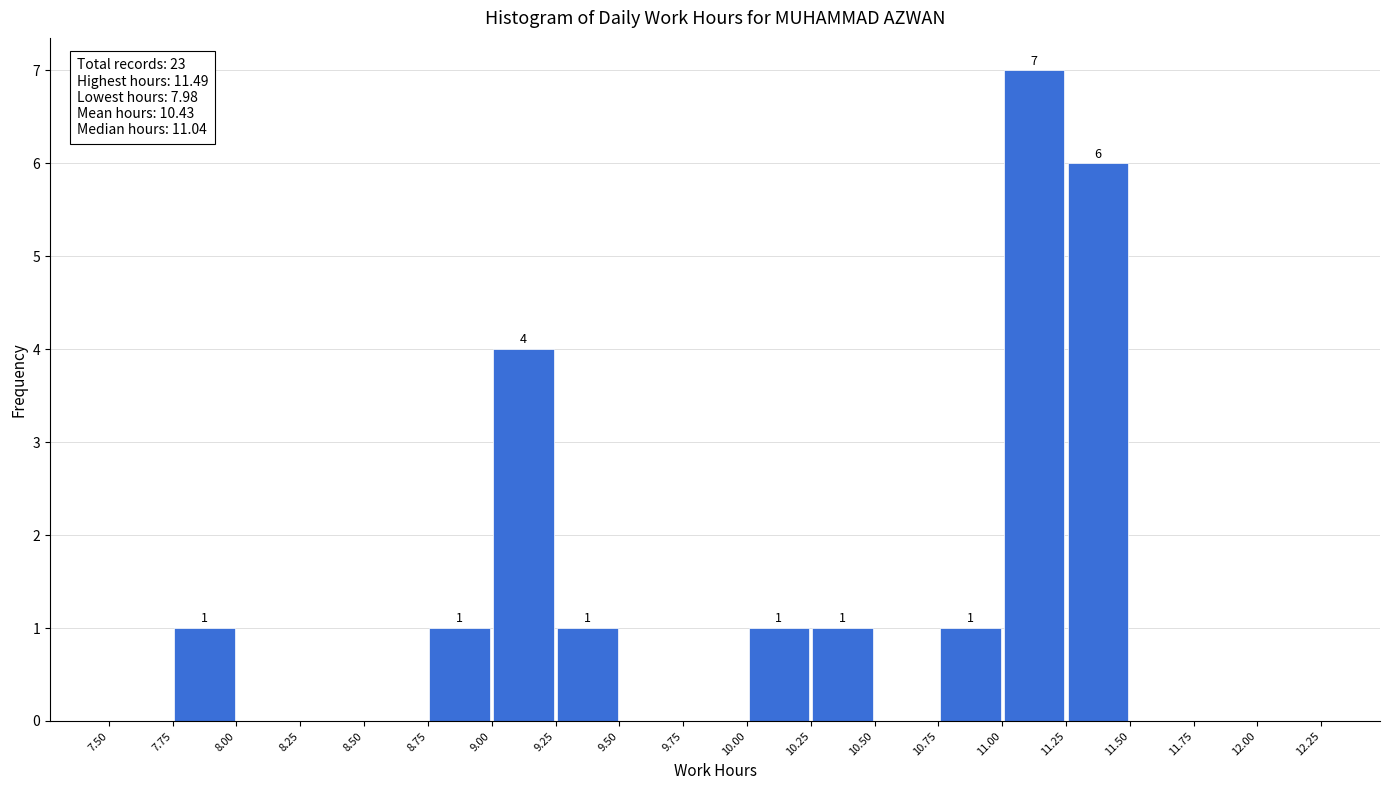

Over which range of the x-axis is the bar tallest?

11.00 to 11.25